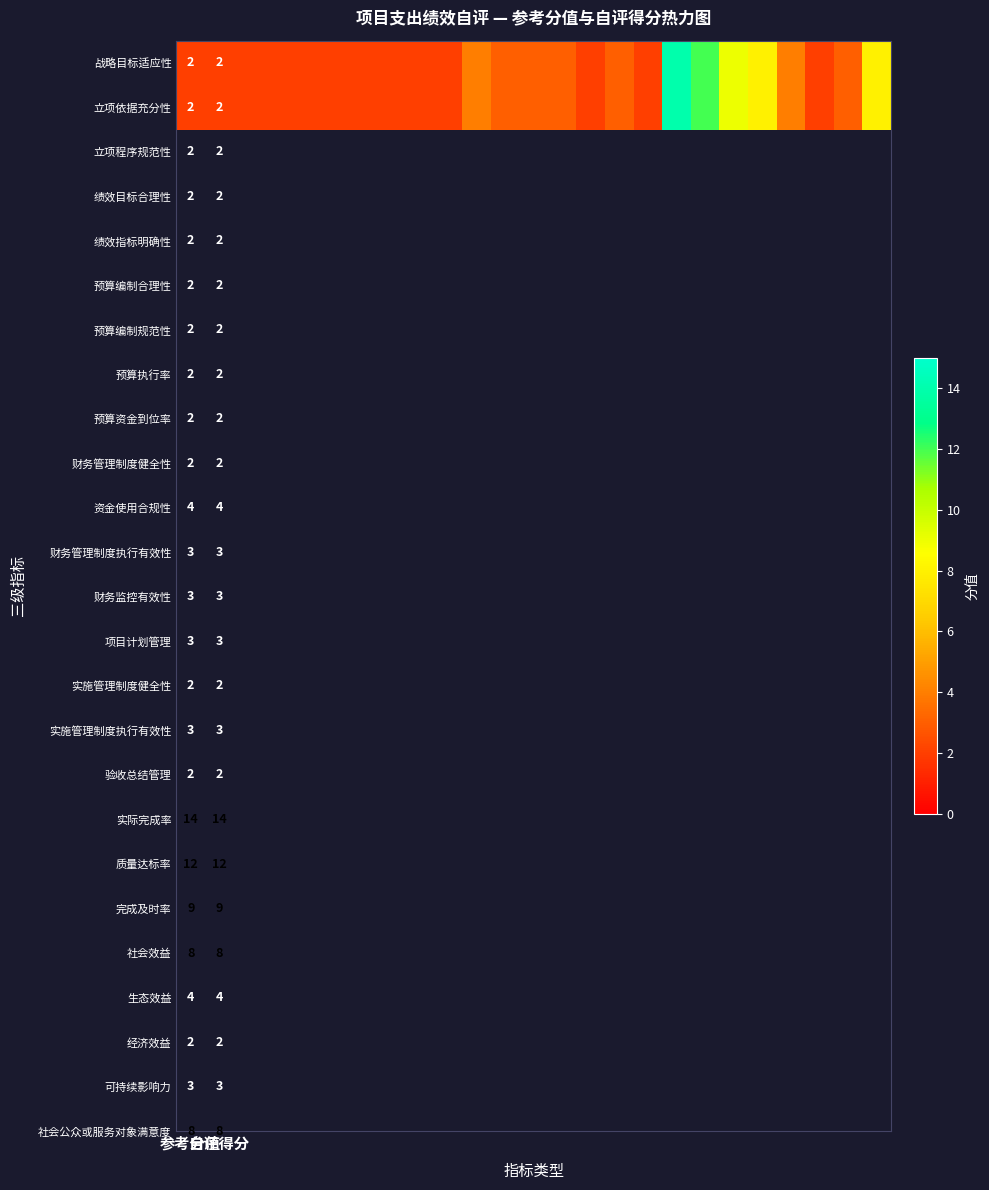

At how many categories does at least one series exceed 11?

2